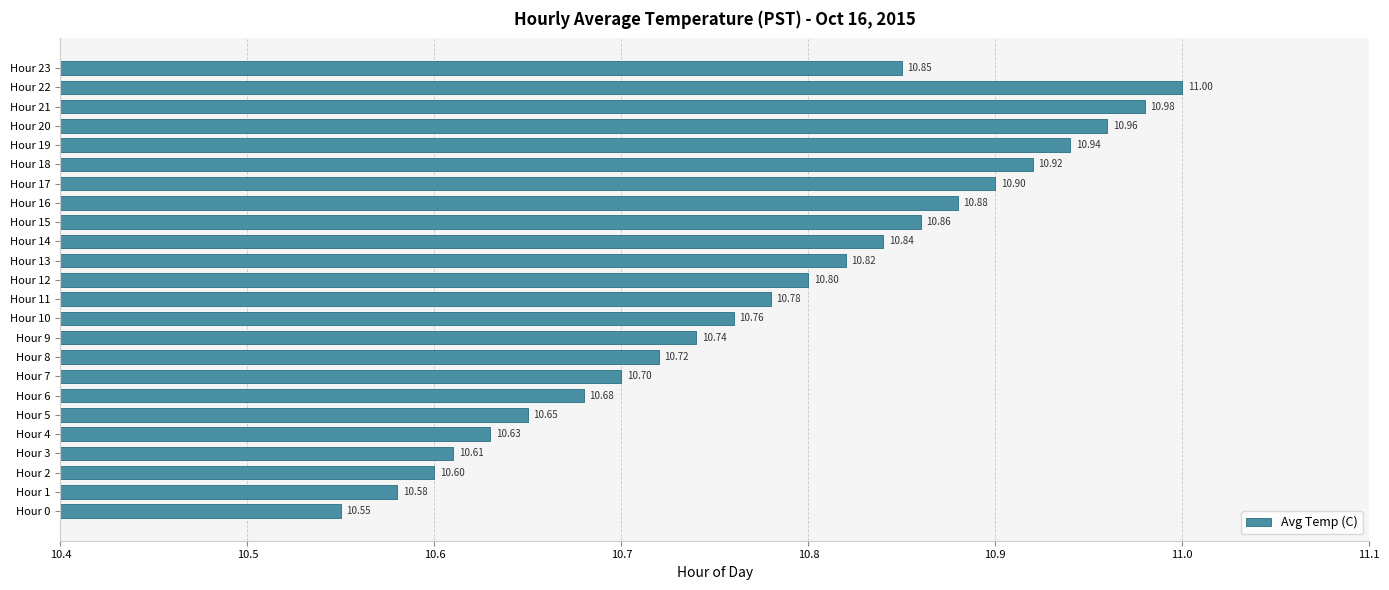

What is the sum of the values at Hour 3 and Hour 15?

21.5